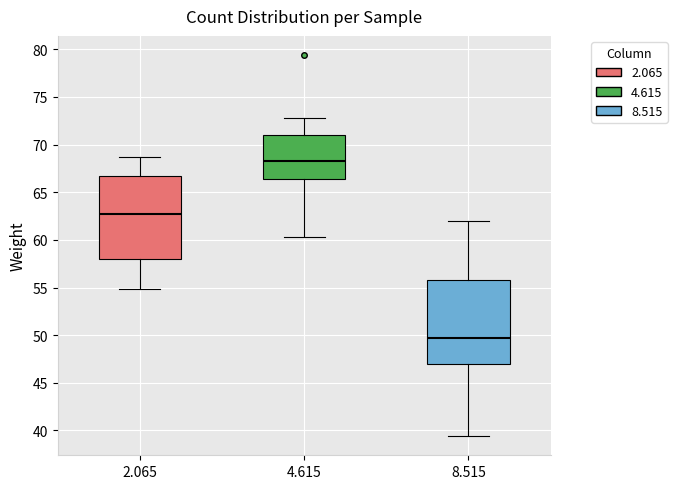

Reading left to right, read every box against the y-axis: the position of its median line, the range the box covers, and the ends of its whiskers. The values are not printed on the chart, so give them approximately, as read against the axis.

2.065: median 63.0, box 58.0 to 66.5, whiskers 55.0 to 68.5
4.615: median 68.5, box 66.5 to 71.0, whiskers 60.5 to 73.0
8.515: median 50.0, box 47.0 to 56.0, whiskers 39.5 to 62.0